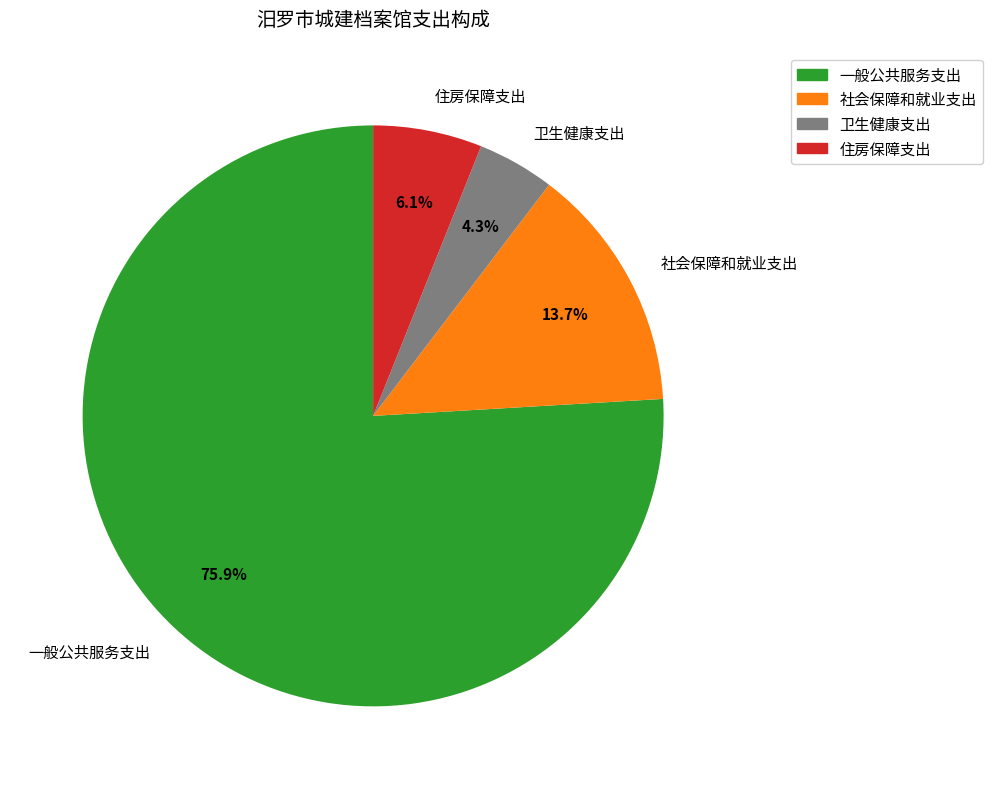

Which has a higher value, 住房保障支出 or 一般公共服务支出?

一般公共服务支出